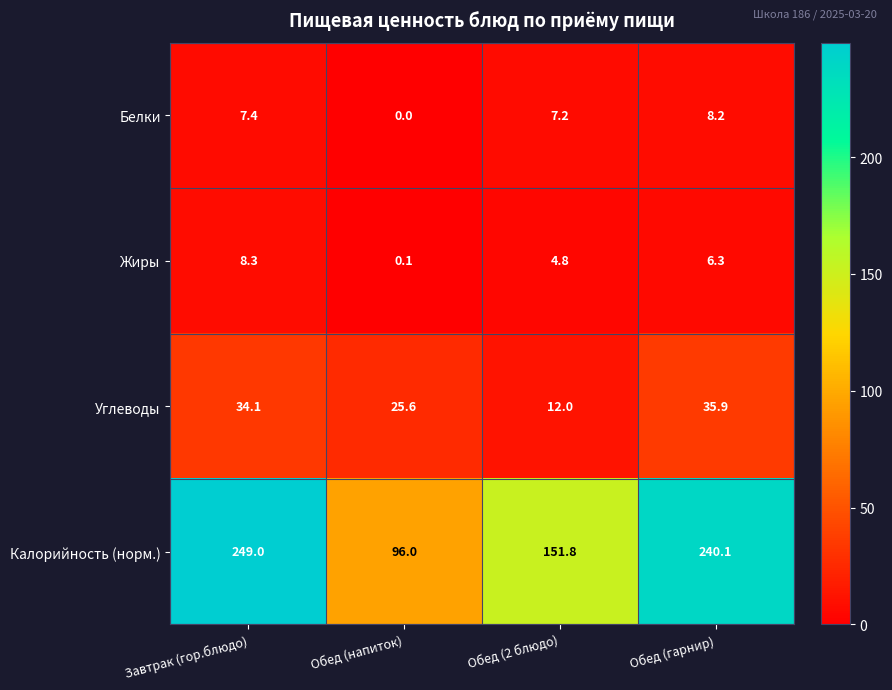

Where does the Углеводы series first go above 34?

Завтрак (гор.блюдо)